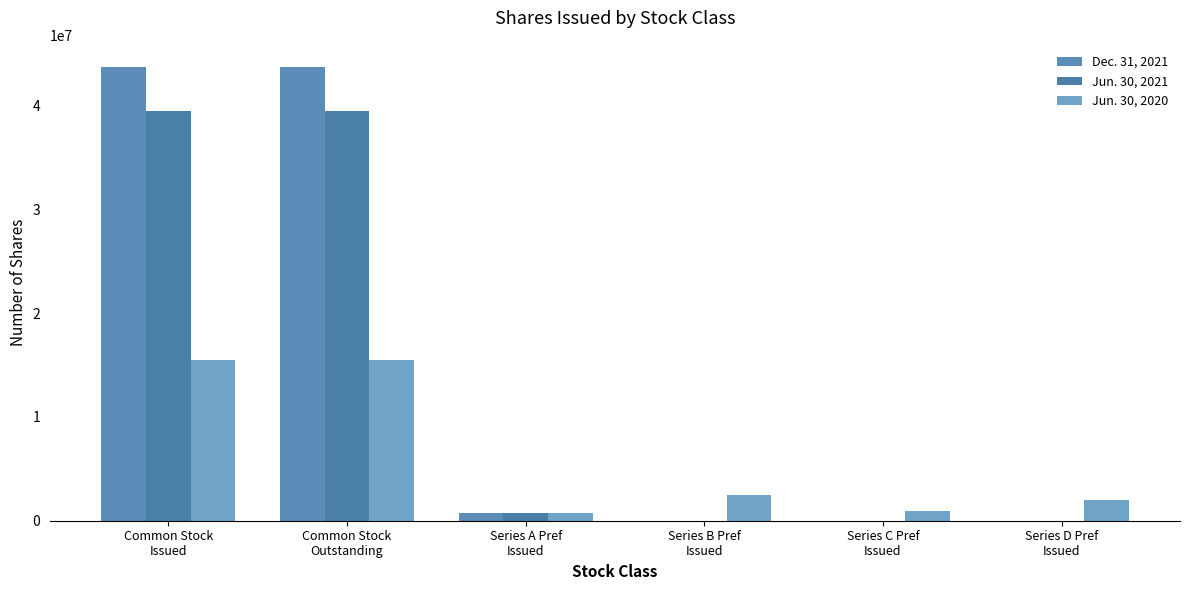

How many groups of bars are there?

6